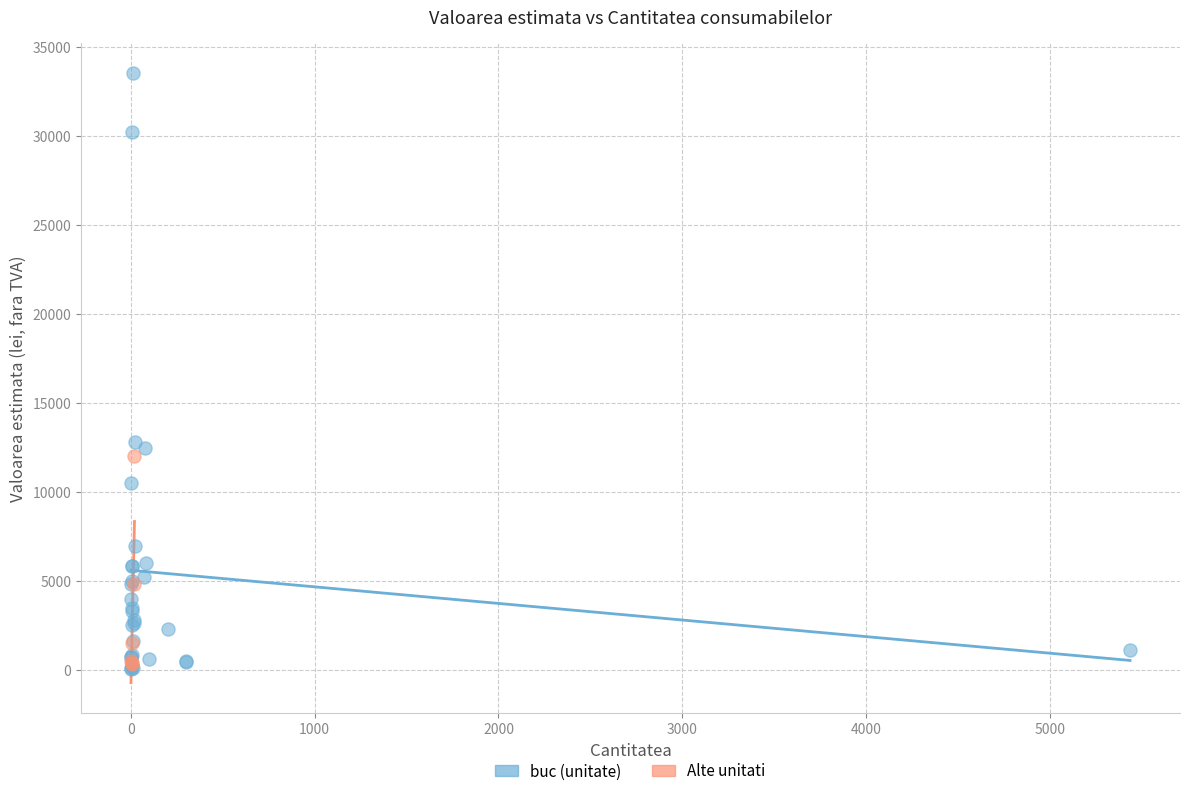

Which series contains the highest Y value?

buc (unitate)